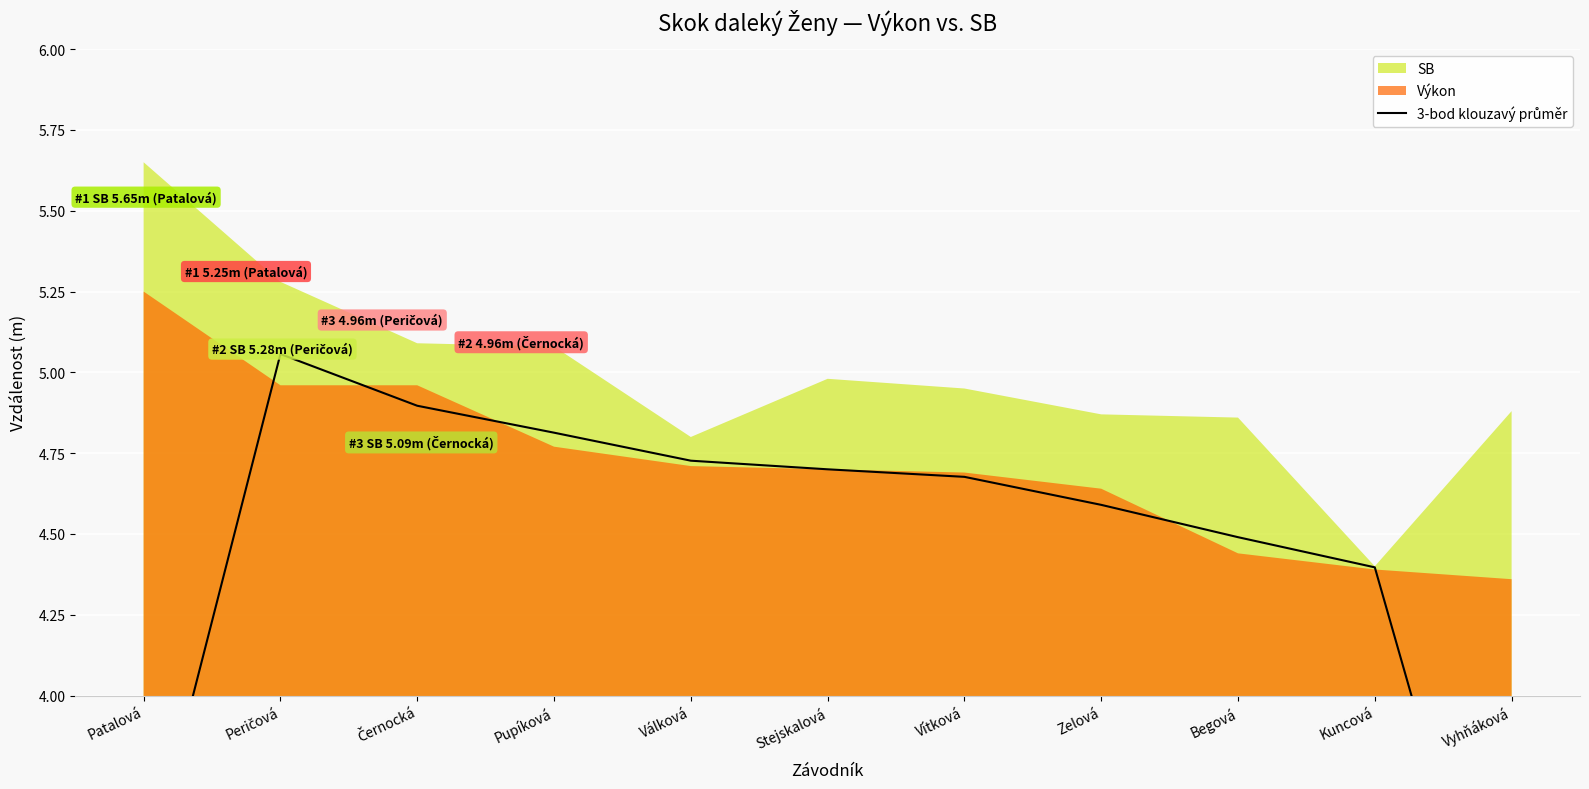

How many values are below 4?

2